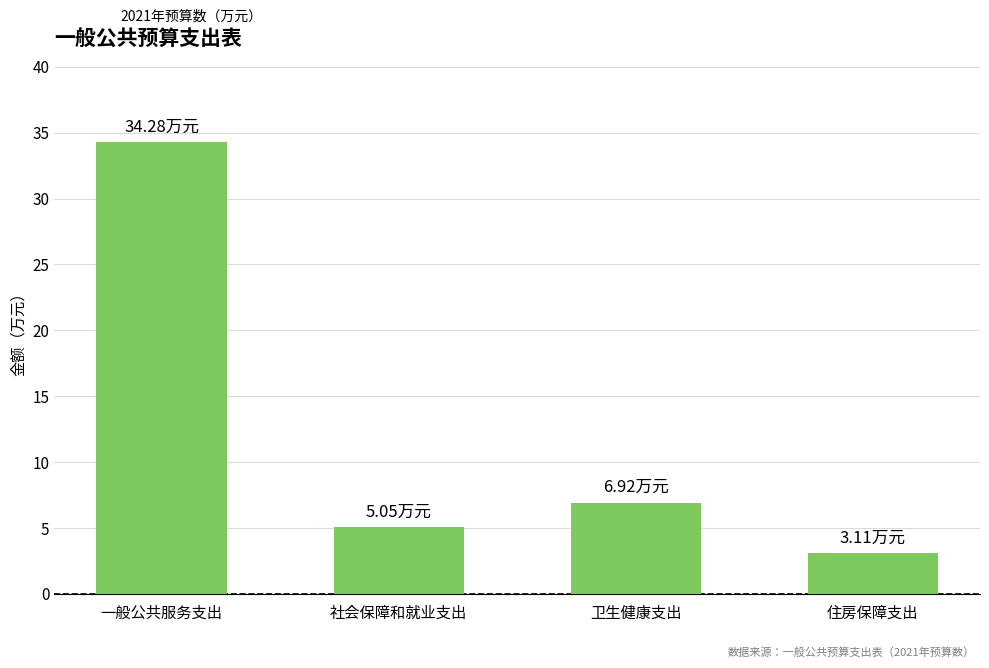

What is the value of the 3rd bar from the left?

6.9